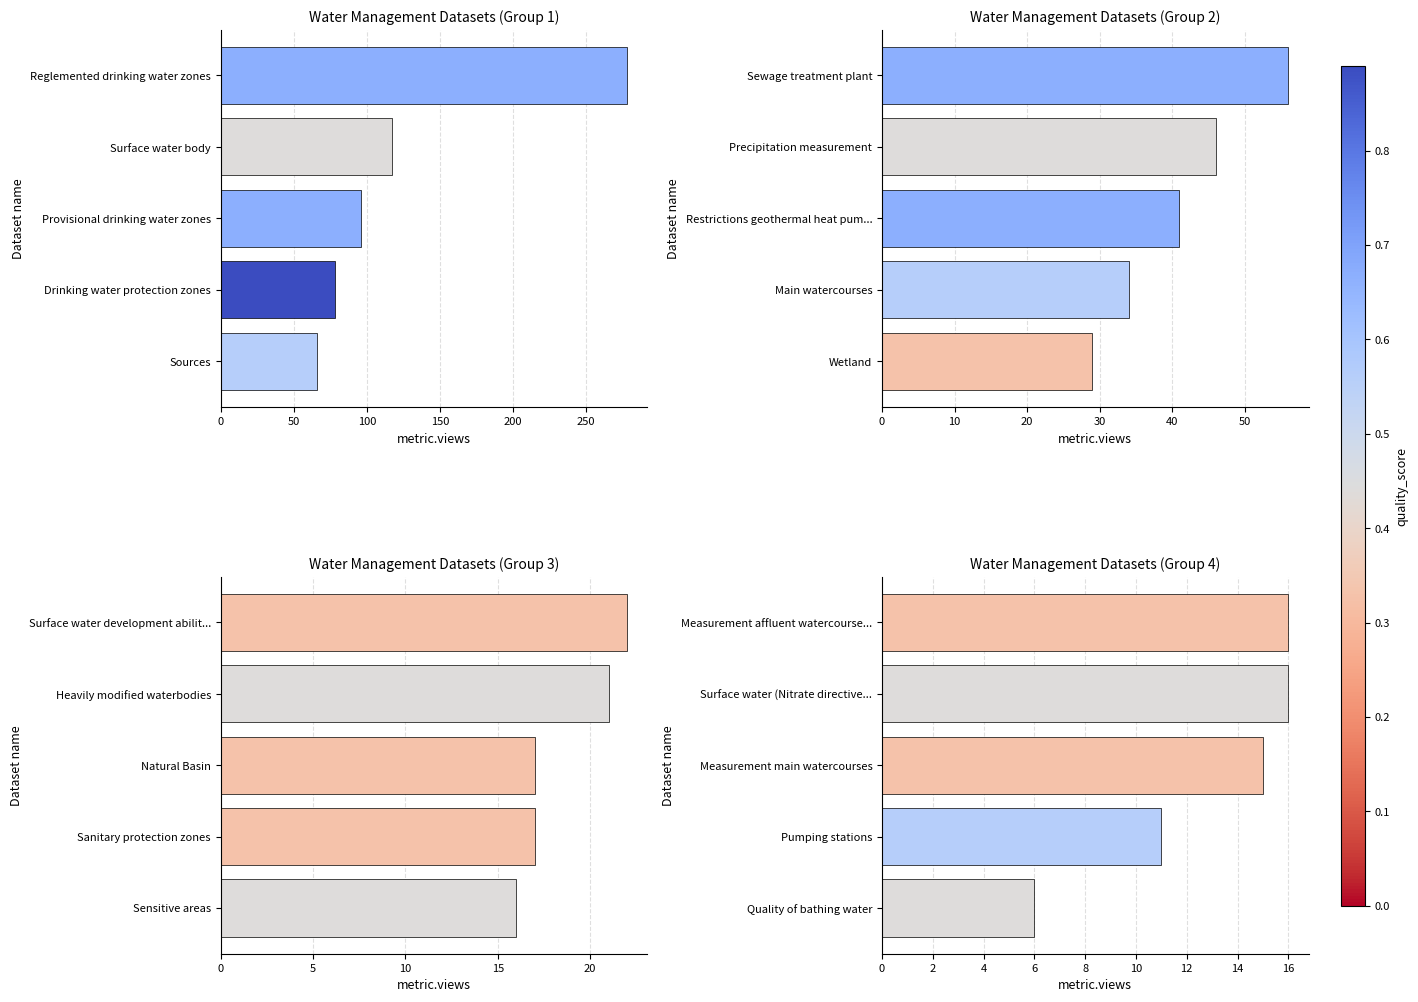

Are the bars grouped side by side (vs. stacked)?

No